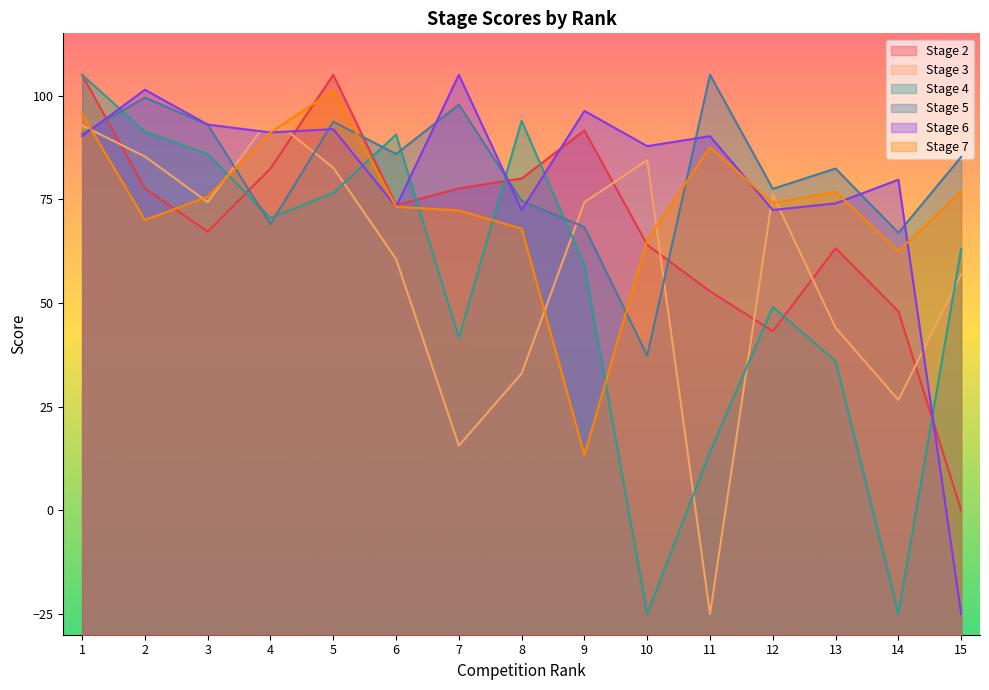

Reading left to right, transcribe all the data shown in this chart.

Stage 2: 105.0	77.6	67.2	82.4	105.0	73.6	77.6	80.0	91.6	64.0	52.8	43.2	63.2	48.0	0.0
Stage 3: 92.8	85.3	74.3	94.7	82.6	60.6	15.6	33.0	74.3	84.4	-25.0	76.1	44.0	26.6	56.9
Stage 4: 105.0	91.3	85.9	70.5	76.5	90.6	41.6	93.9	59.1	-25.0	14.1	49.0	36.0	-25.0	63.0
Stage 5: 90.8	99.5	93.0	69.0	93.7	85.9	97.8	74.6	68.3	37.3	105.0	77.5	82.4	66.9	85.2
Stage 6: 90.2	101.4	93.0	91.1	91.9	73.2	105.0	72.4	96.3	87.8	90.2	72.4	74.0	79.7	-25.0
Stage 7: 95.5	70.0	75.6	91.1	101.2	73.2	72.3	67.9	13.4	65.2	87.5	74.1	76.8	62.5	76.8